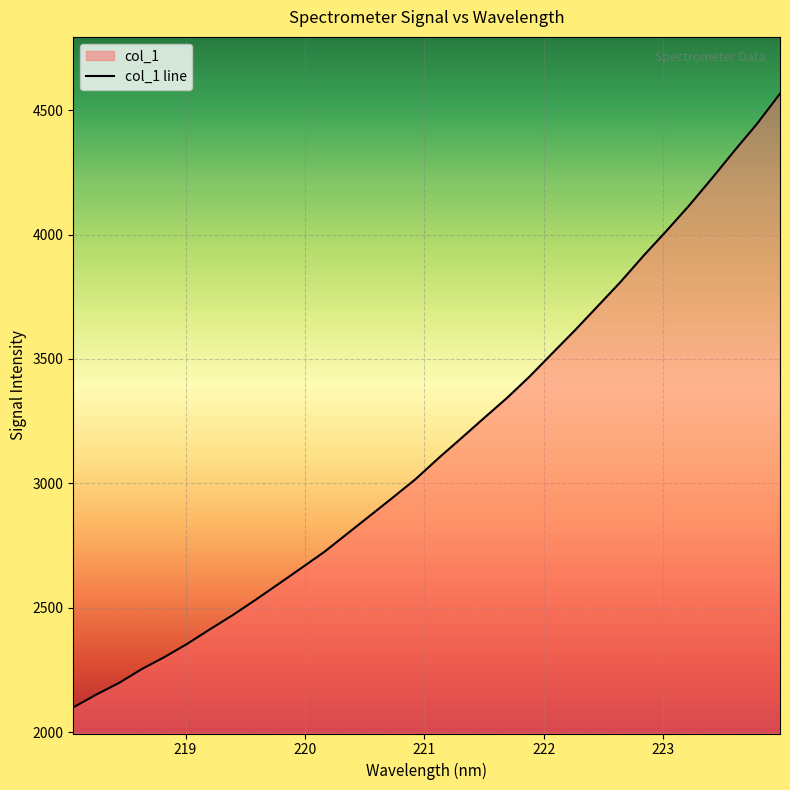

What is the label of the 5th point from the right?

223.2172